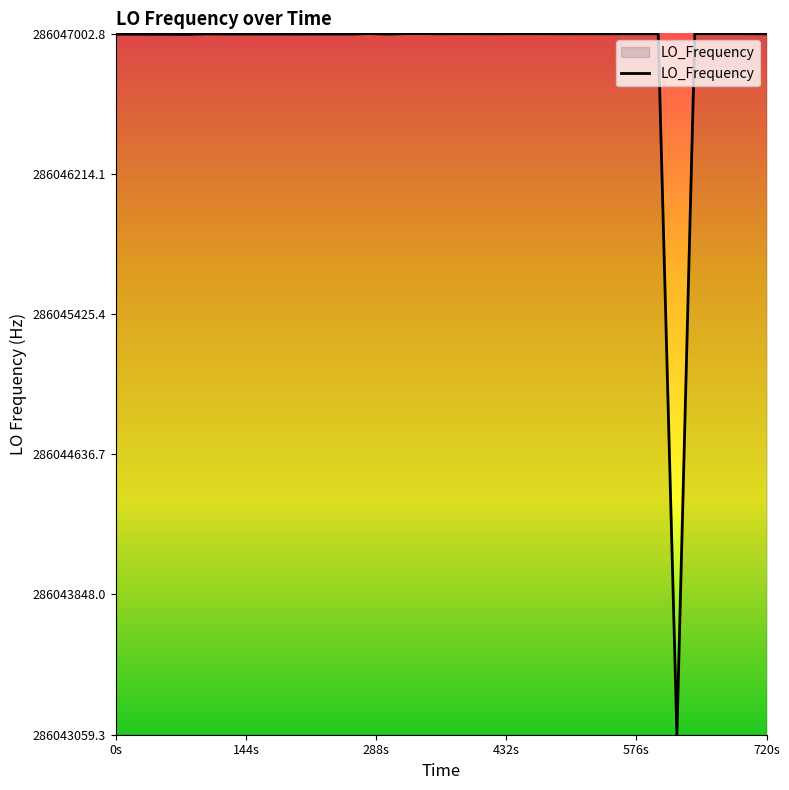

What is the difference between the maximum and minimum values?

3943.5